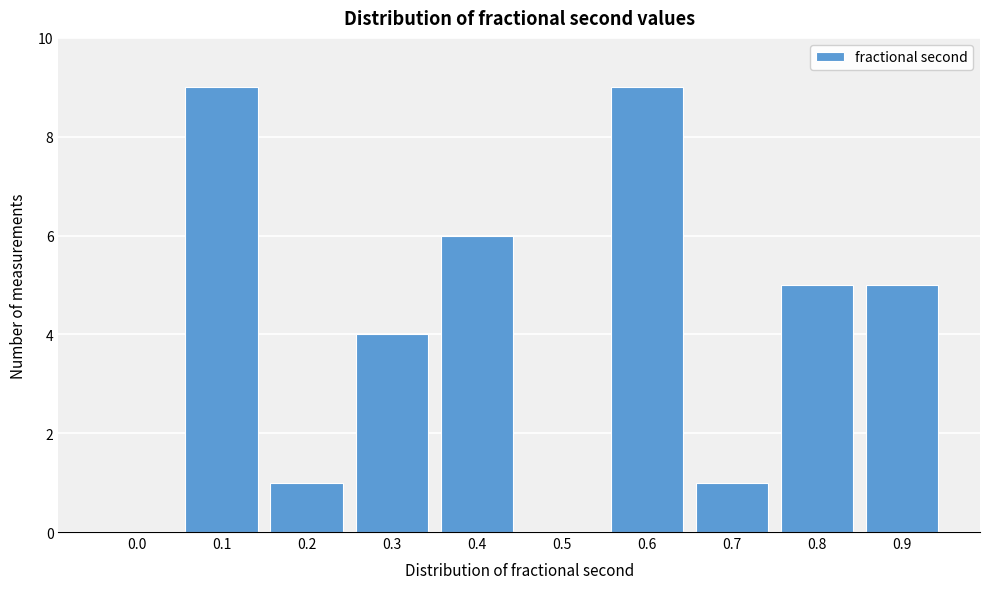

Reading left to right, transcribe all the data shown in this chart.

0.0=0	0.1=9	0.2=1	0.3=4	0.4=6	0.5=0	0.6=9	0.7=1	0.8=5	0.9=5